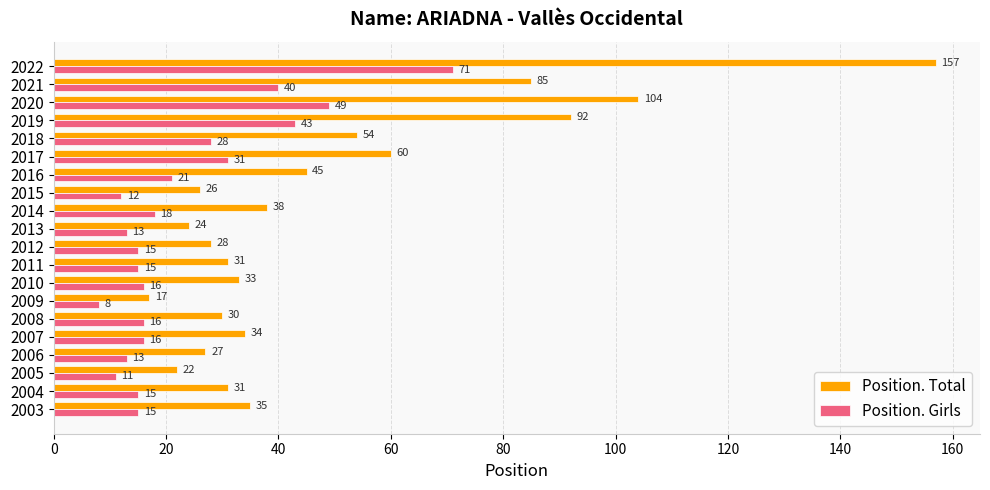

What is the difference between the maximum and minimum values in the Position. Total series?

140